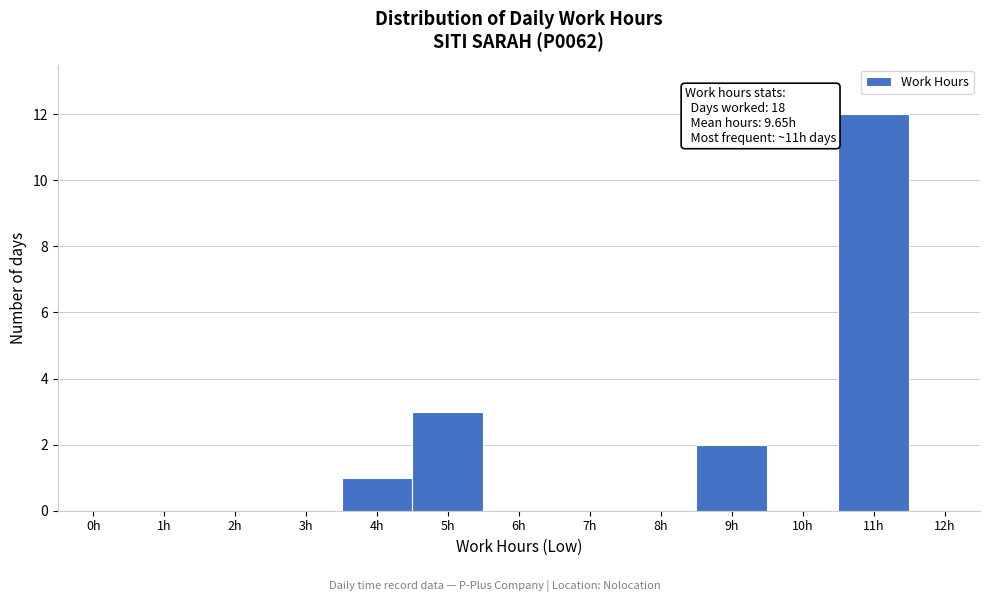

Reading left to right, transcribe all the data shown in this chart.

0h=0	1h=0	2h=0	3h=0	4h=1	5h=3	6h=0	7h=0	8h=0	9h=2	10h=0	11h=12	12h=0